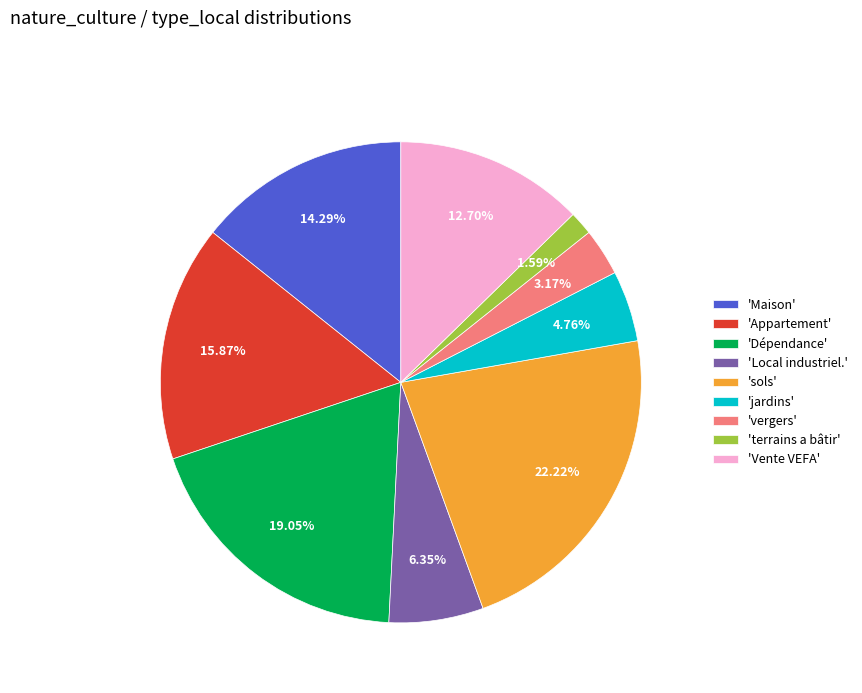

Is there any slice that represents more than half of the pie?

No